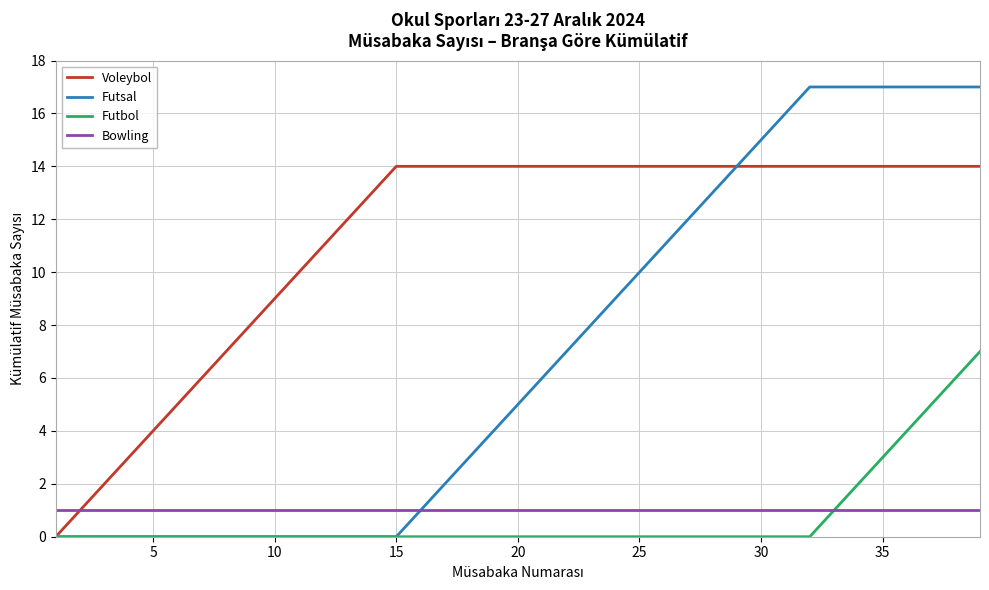

How many values in the Voleybol series are below 14?

14